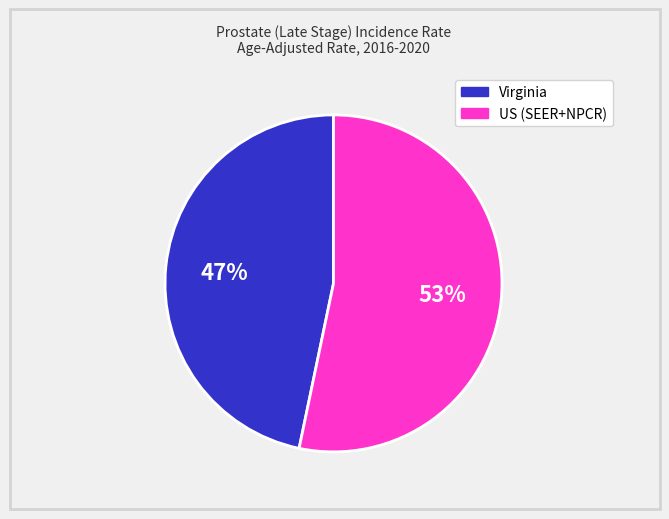

To the nearest percent, what percentage of the pie is Virginia?

47%